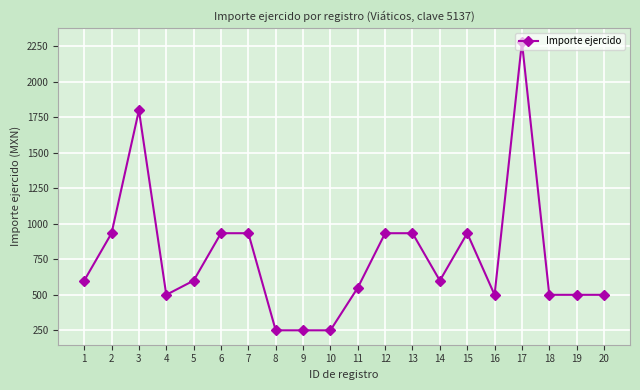

Which label corresponds to the largest value in the chart?

17